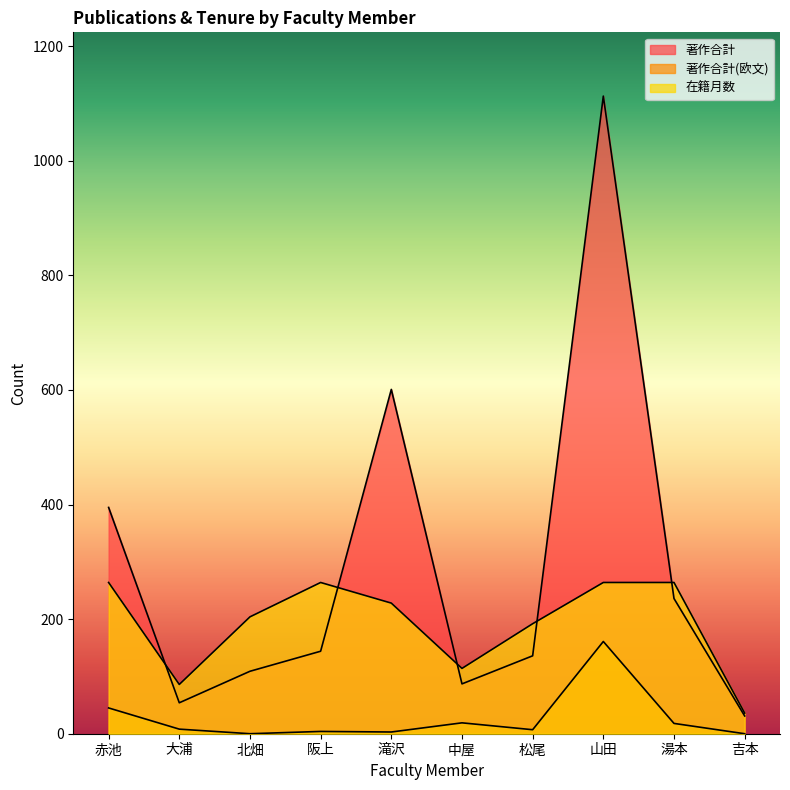

How many distinct data groups are displayed?

3